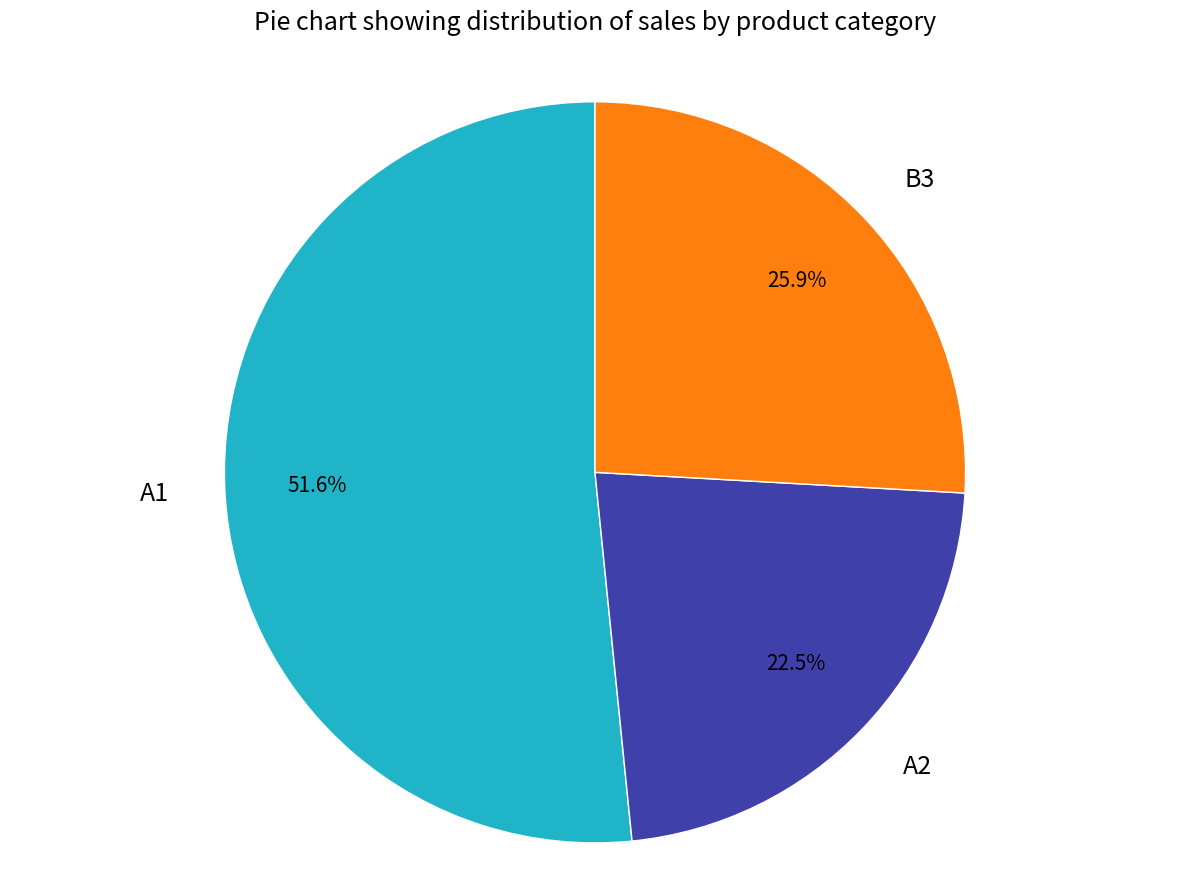

Rank the categories by value from highest to lowest.

A1, B3, A2